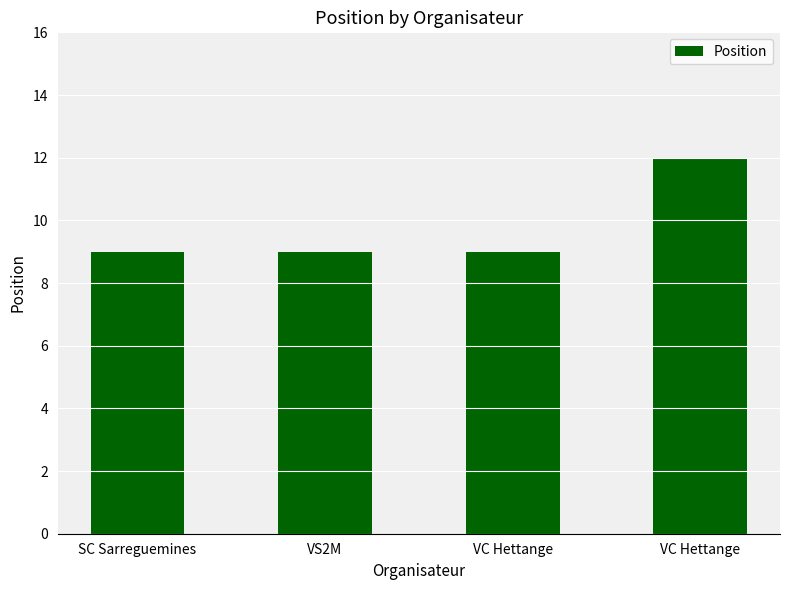

Which has a higher value, VC Hettange or VC Hettange?

VC Hettange